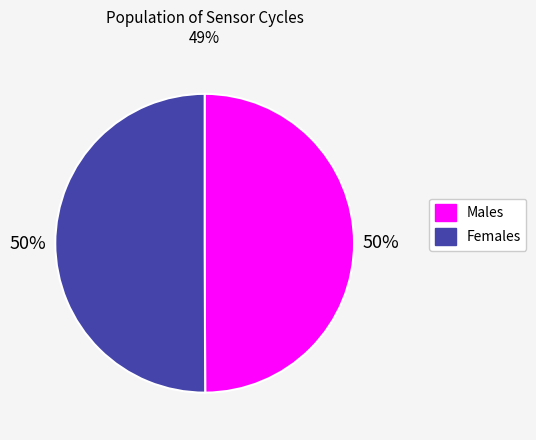

To the nearest percent, what is the average slice percentage?

50%